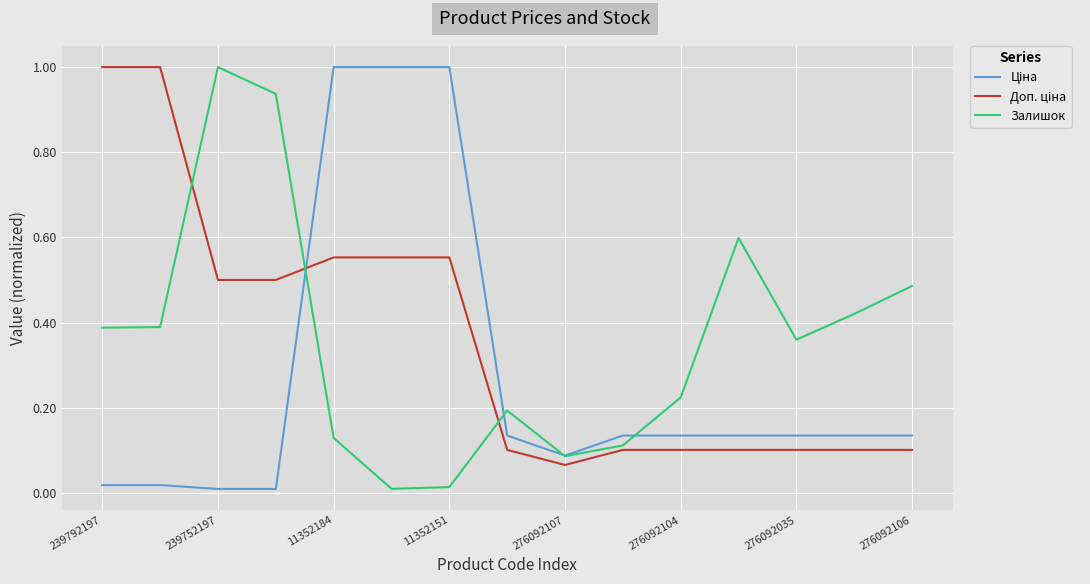

What is the highest value of the Залишок series?

1.0